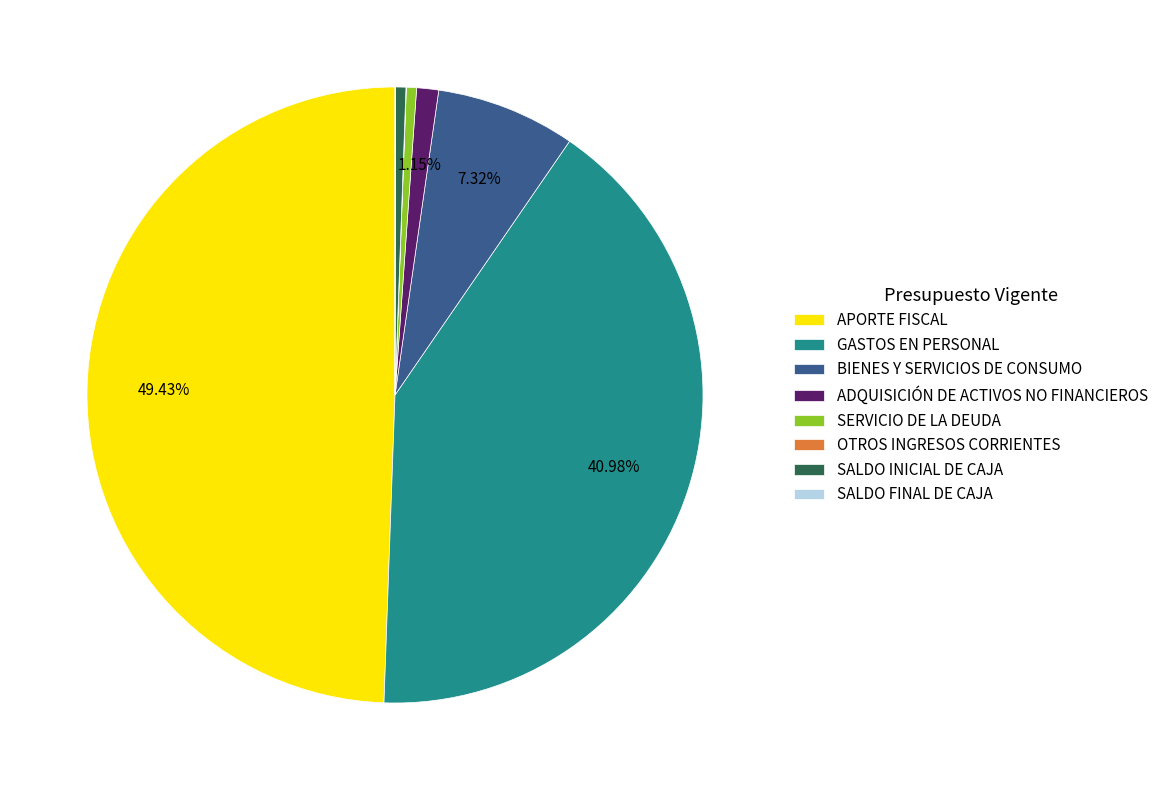

To the nearest percent, what is the difference between the GASTOS EN PERSONAL and SERVICIO DE LA DEUDA slice percentages?

40%